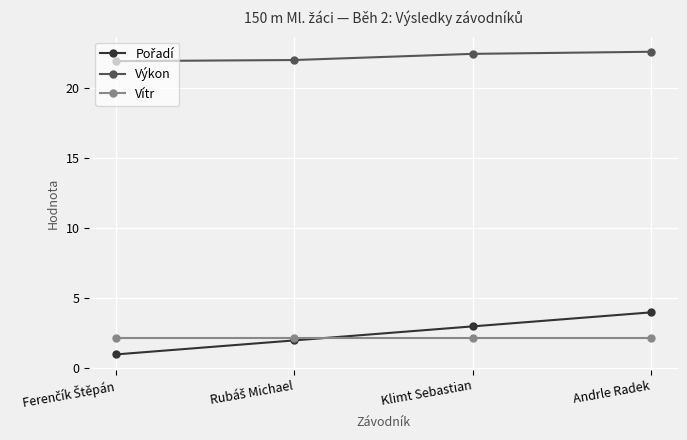

What is the spread (max minus min) of values at Klimt Sebastian?

20.2